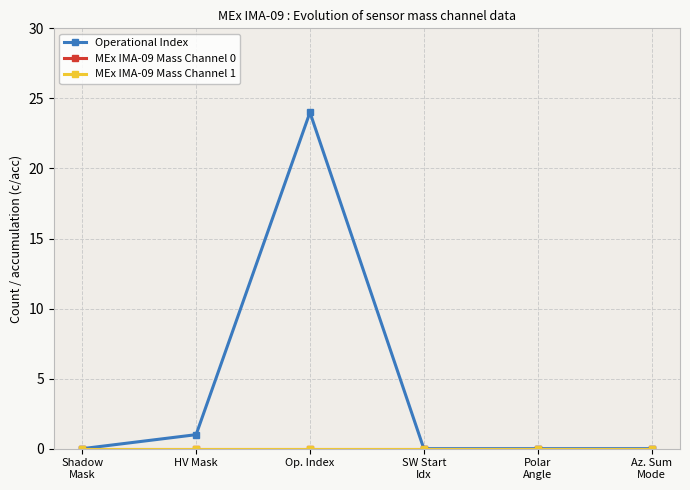

Does the chart have visible grid lines?

Yes